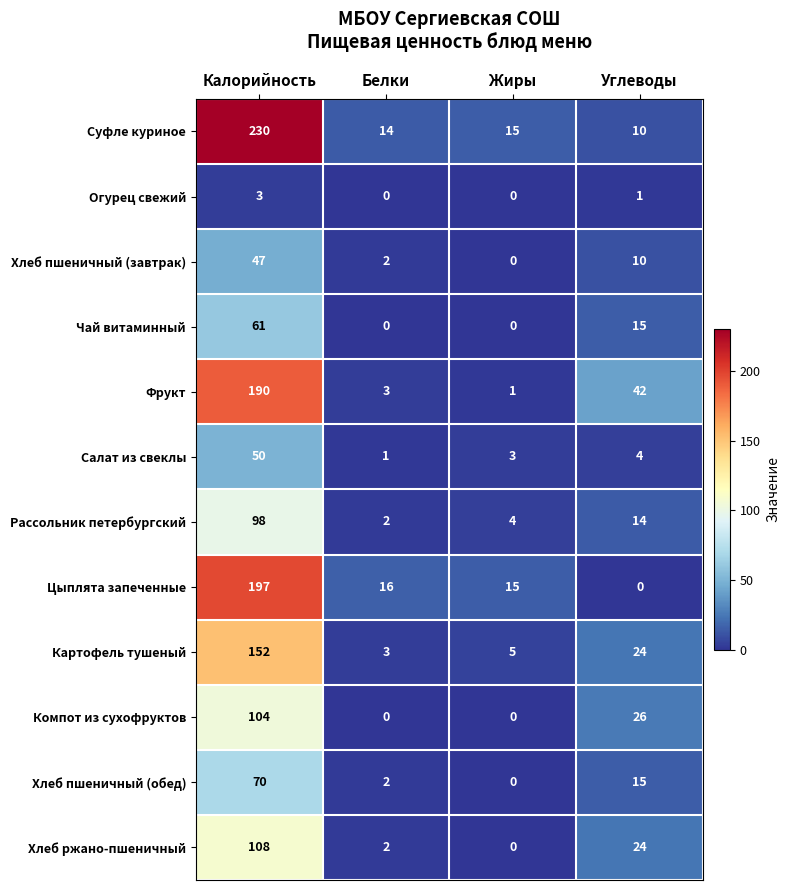

List the series in order of their peak value, lowest first.

Огурец свежий, Хлеб пшеничный (завтрак), Салат из свеклы, Чай витаминный, Хлеб пшеничный (обед), Рассольник петербургский, Компот из сухофруктов, Хлеб ржано-пшеничный, Картофель тушеный, Фрукт, Цыплята запеченные, Суфле куриное